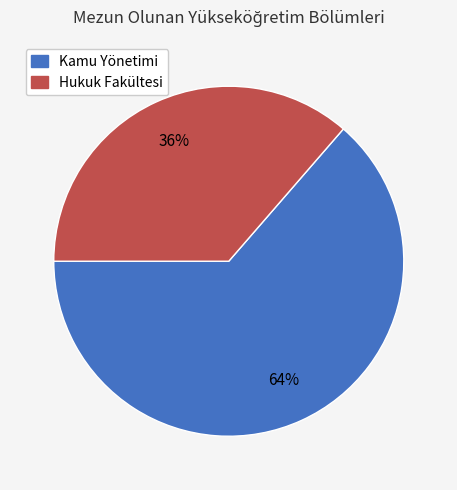

Which category accounts for the majority?

Kamu Yönetimi